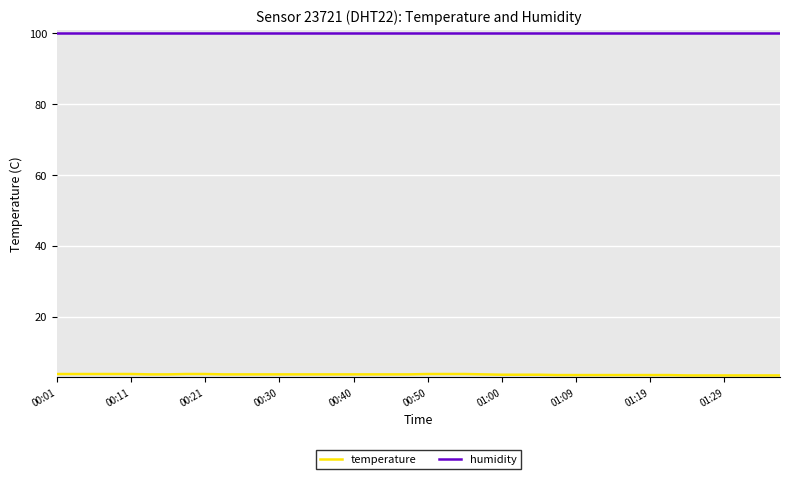

Is this an area chart (filled region under the line)?

No